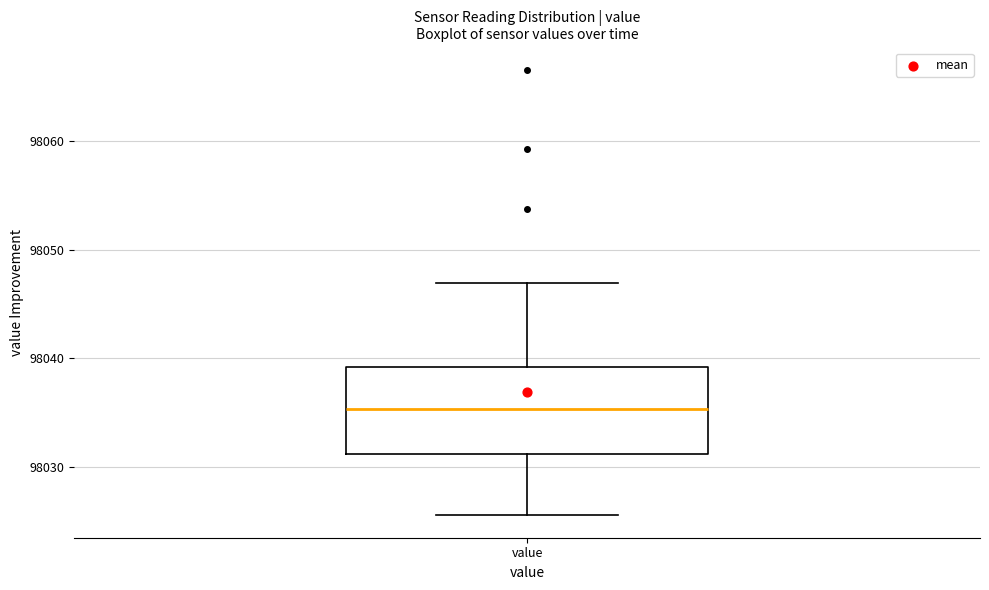

Where is the lower edge of the box for value on the y-axis? The values are not printed on the chart, so give them approximately, as read against the axis.

98031